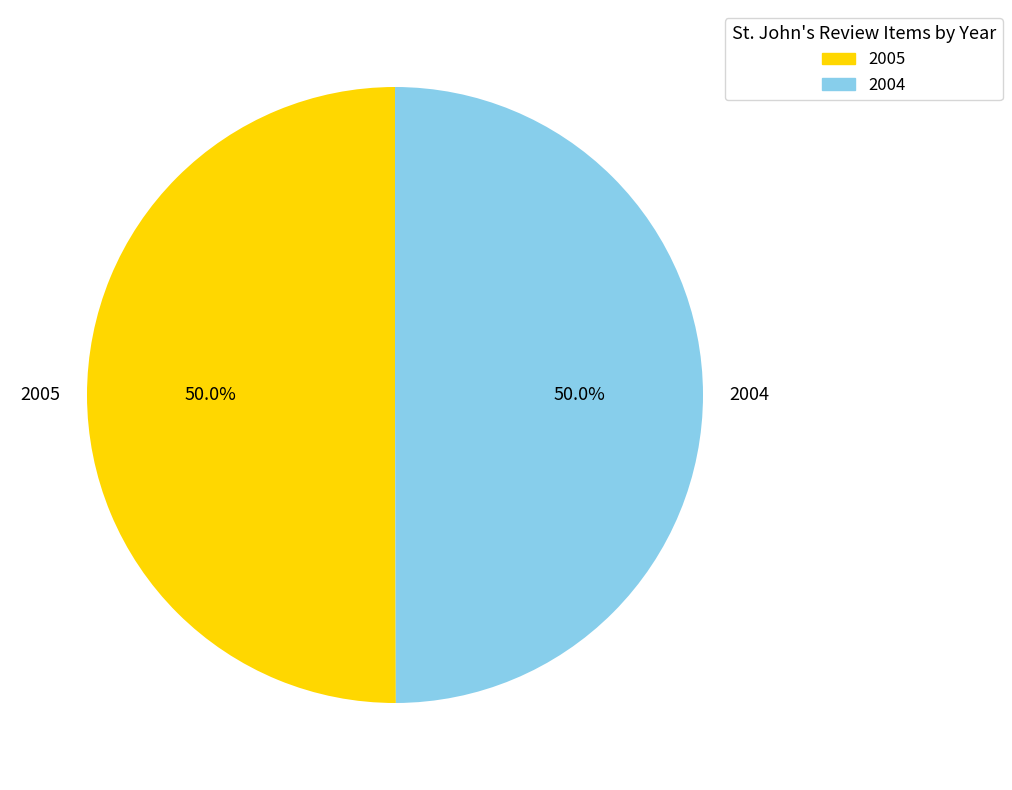

What is the total percentage of 2004 and 2005?

100.0%